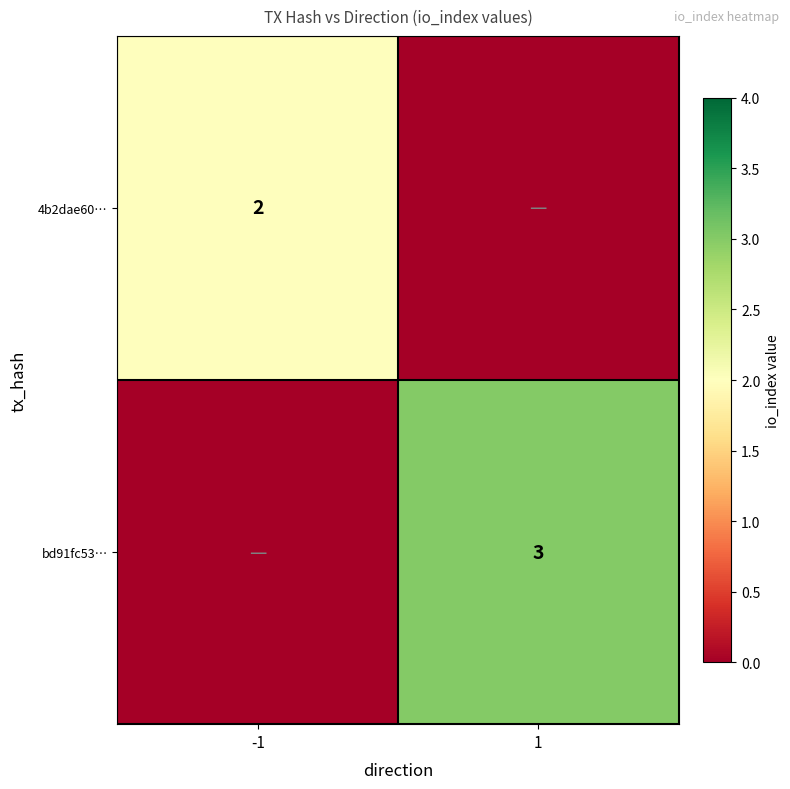

Is the value of 4b2dae60… at -1 greater than the value of bd91fc53… at 1?

No